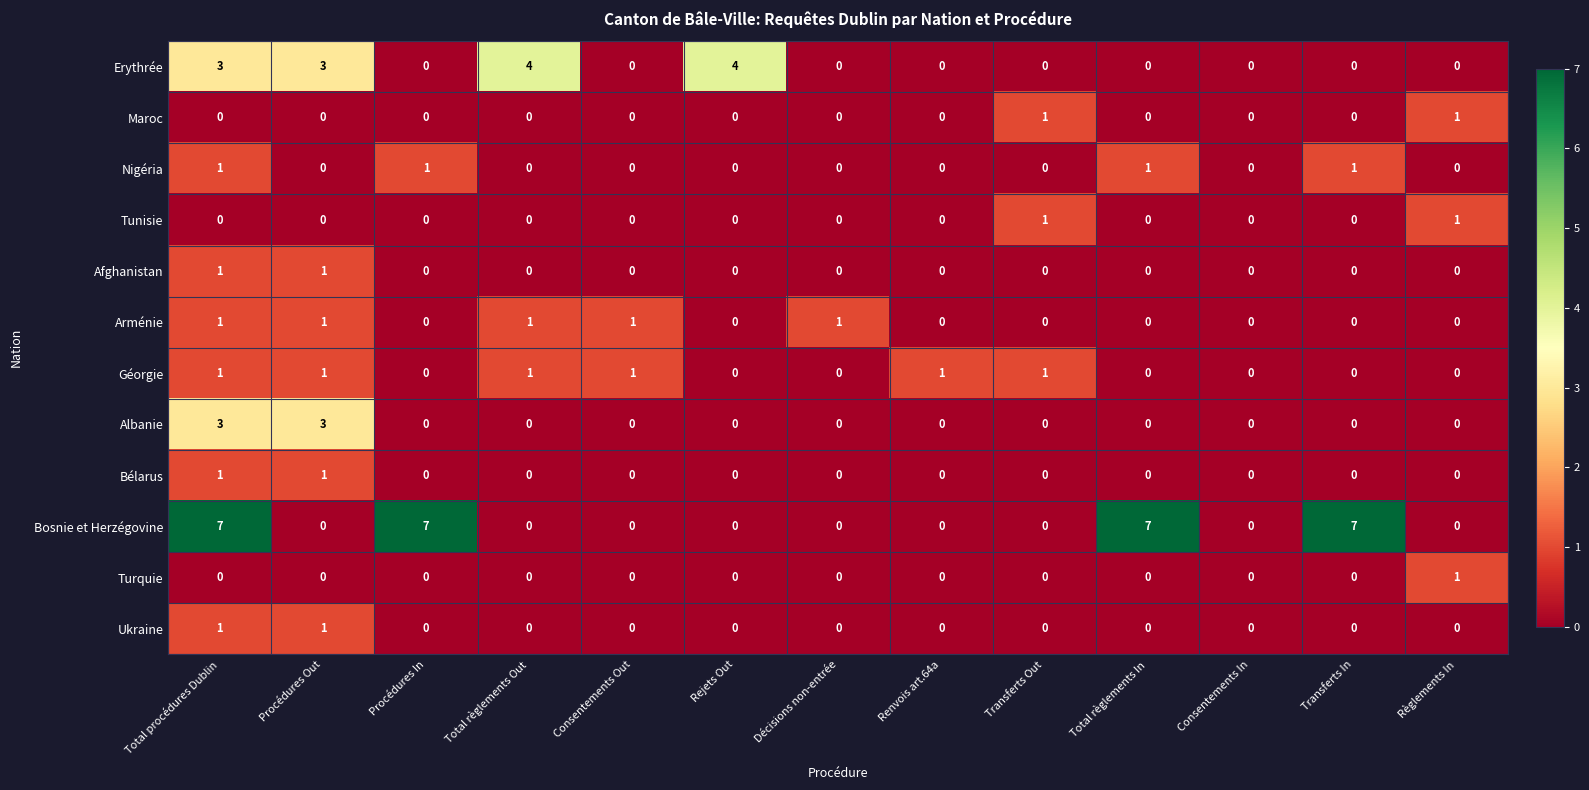

At which category is the sum across all series the highest?

Total procédures Dublin